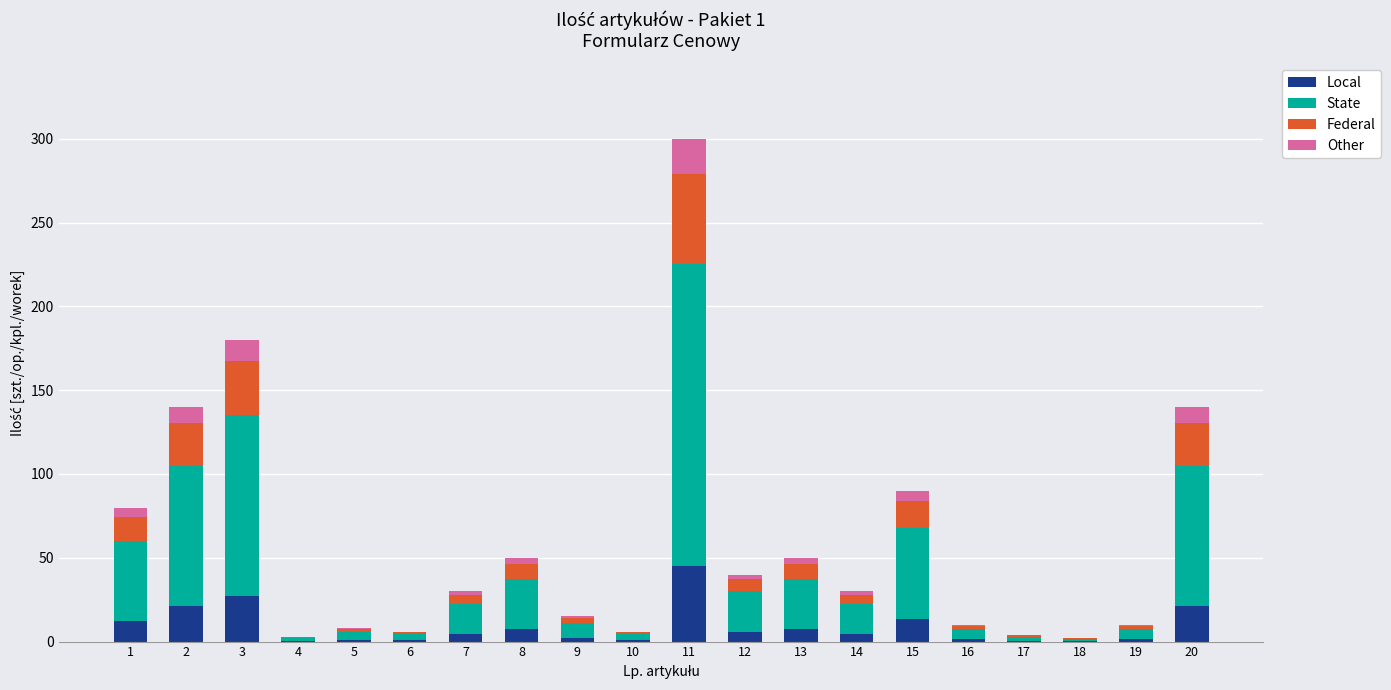

What is the maximum value for Local?

45.0